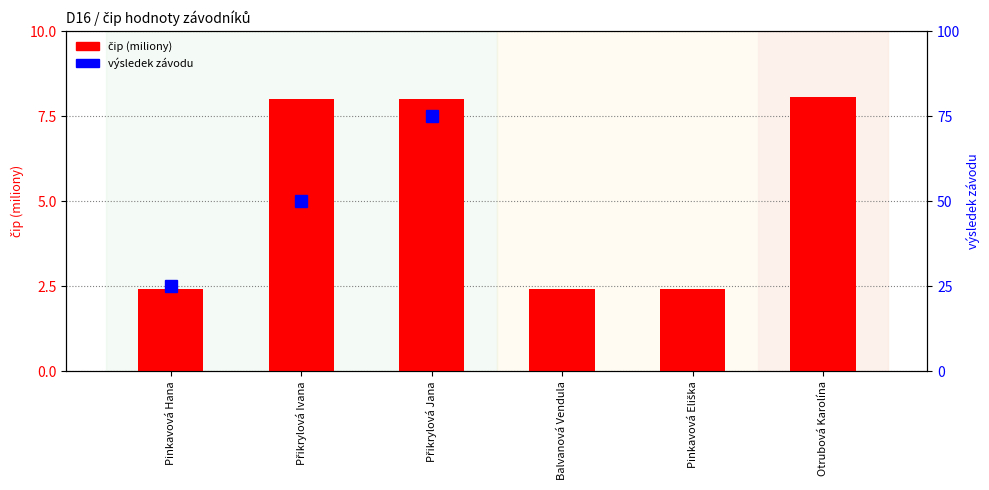

Are the bars horizontal?

No